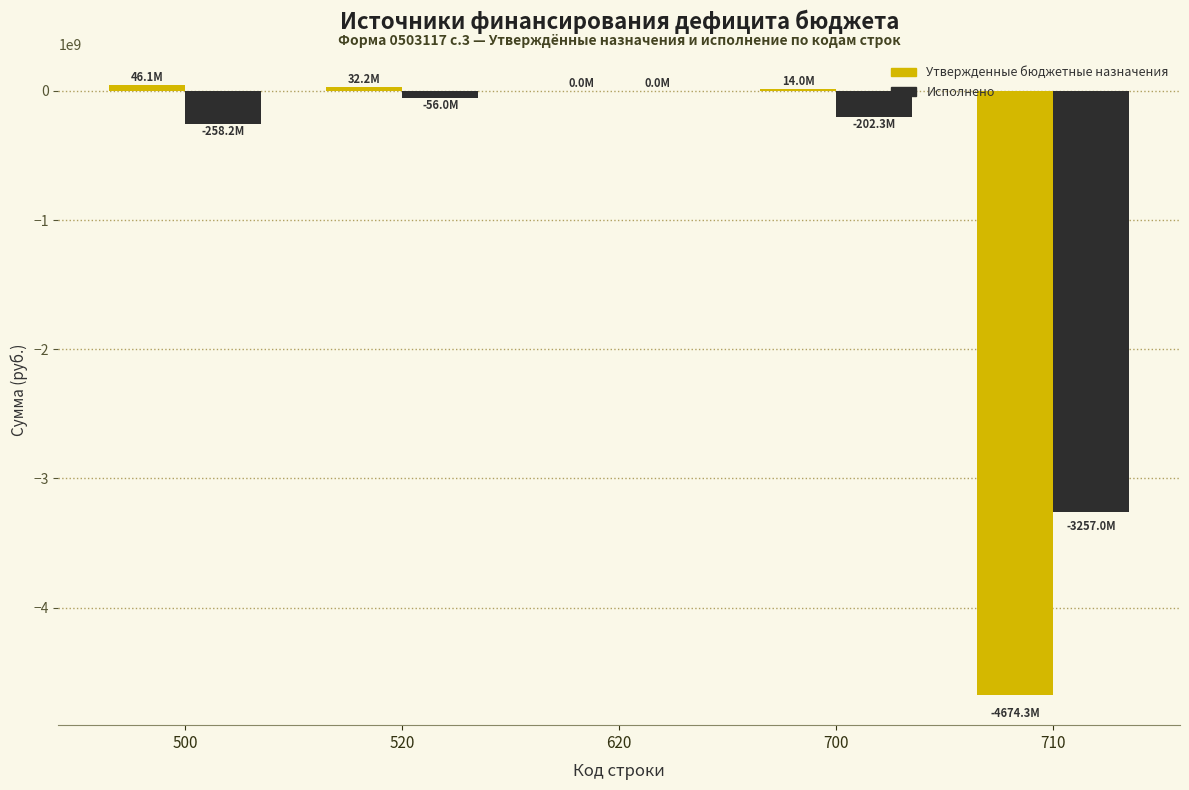

What is the sum of all Утвержденные бюджетные назначения values?

-4582090726.0